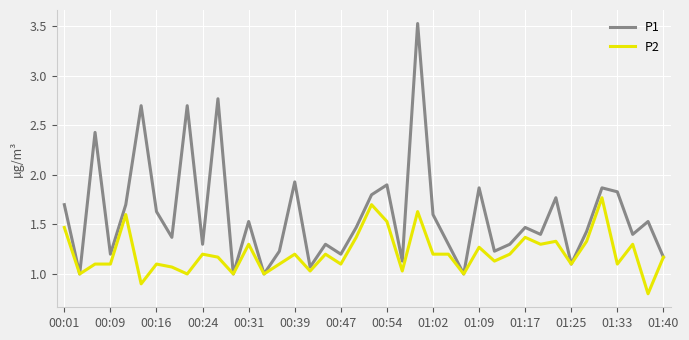

Which series has the largest range (max minus min)?

P1